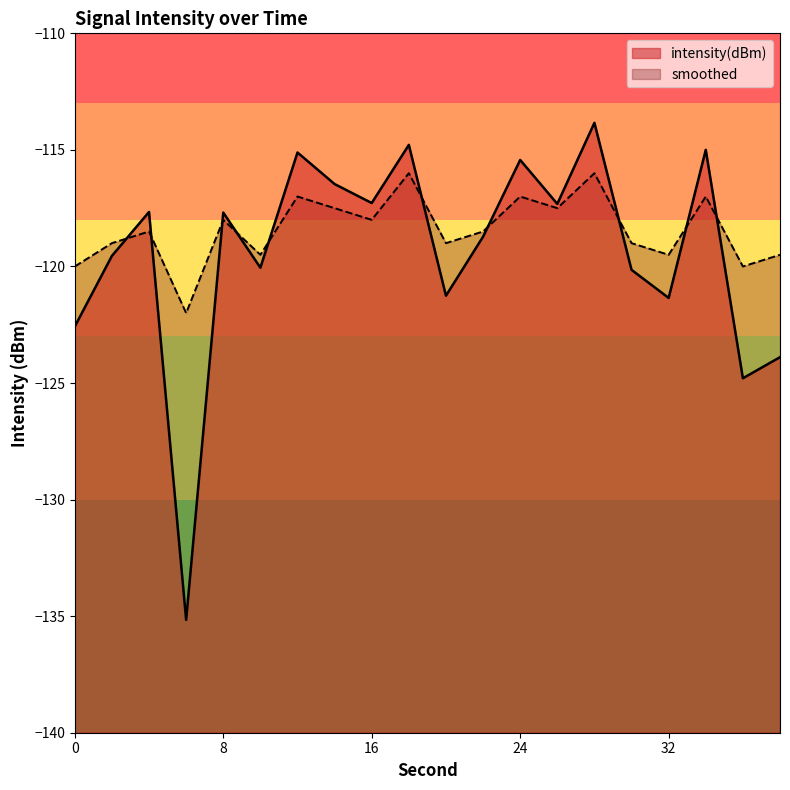

True or false: intensity(dBm) and smoothed cross at least once.

True